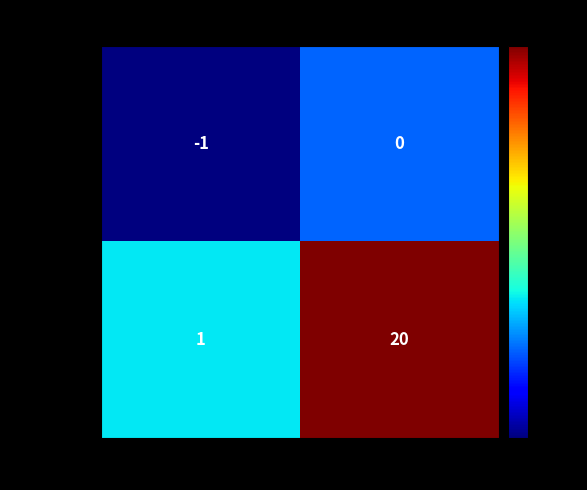

What is the spread (max minus min) of values at direction?

2